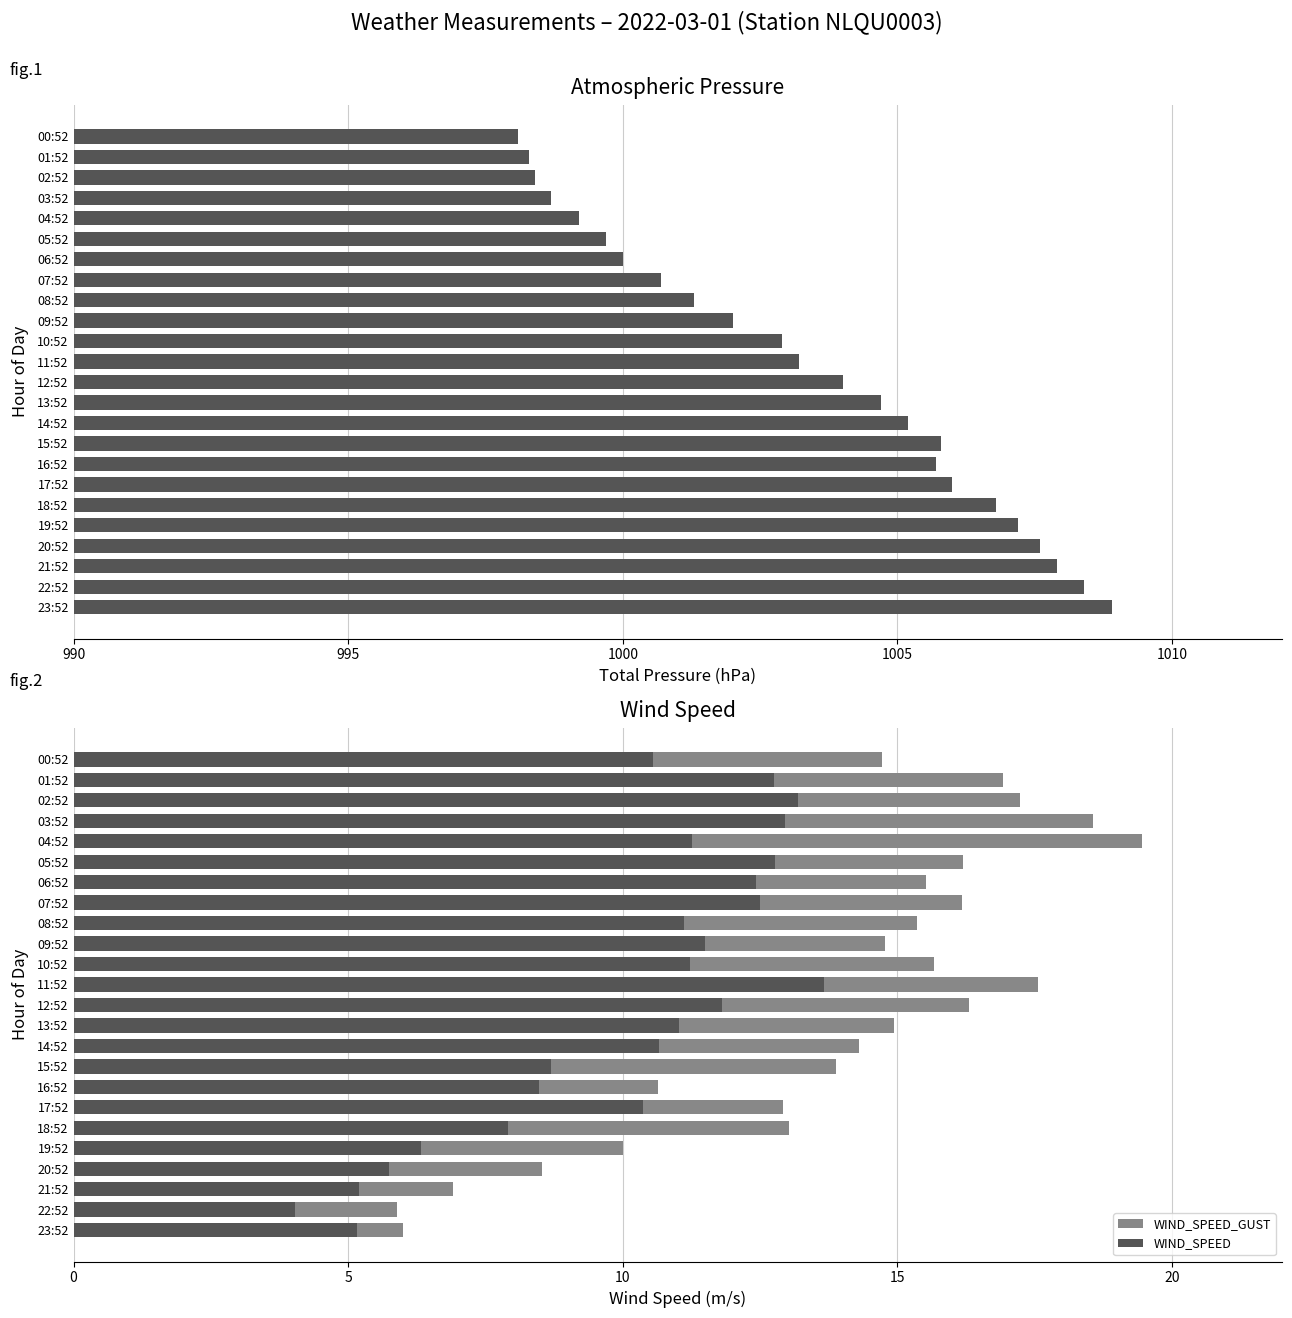

Which series has the largest total across all categories?

ATMOS_PRES